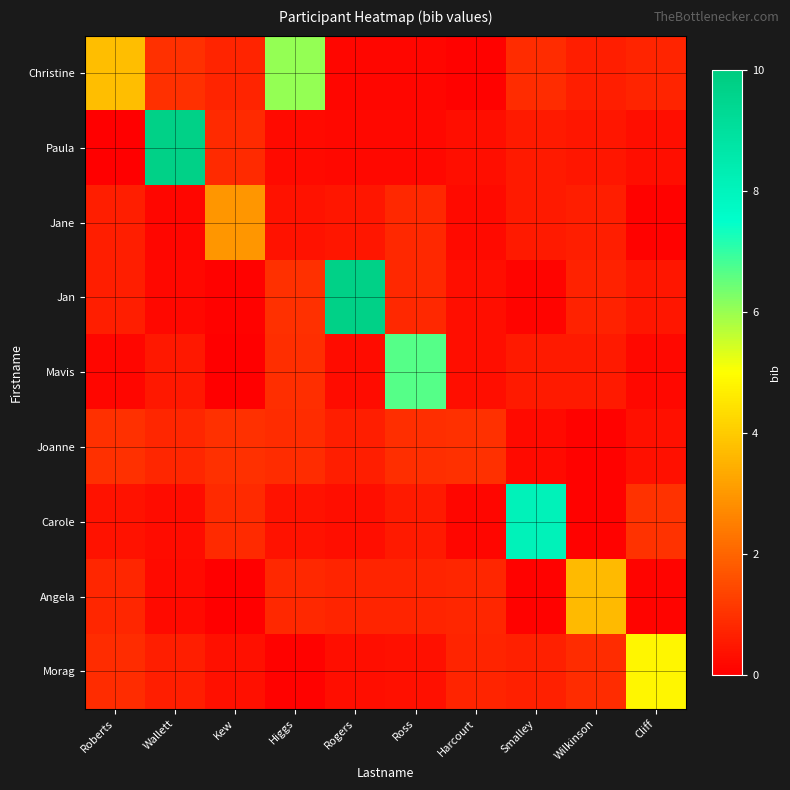

Which series changed the most between Kew and Rogers?

Jan